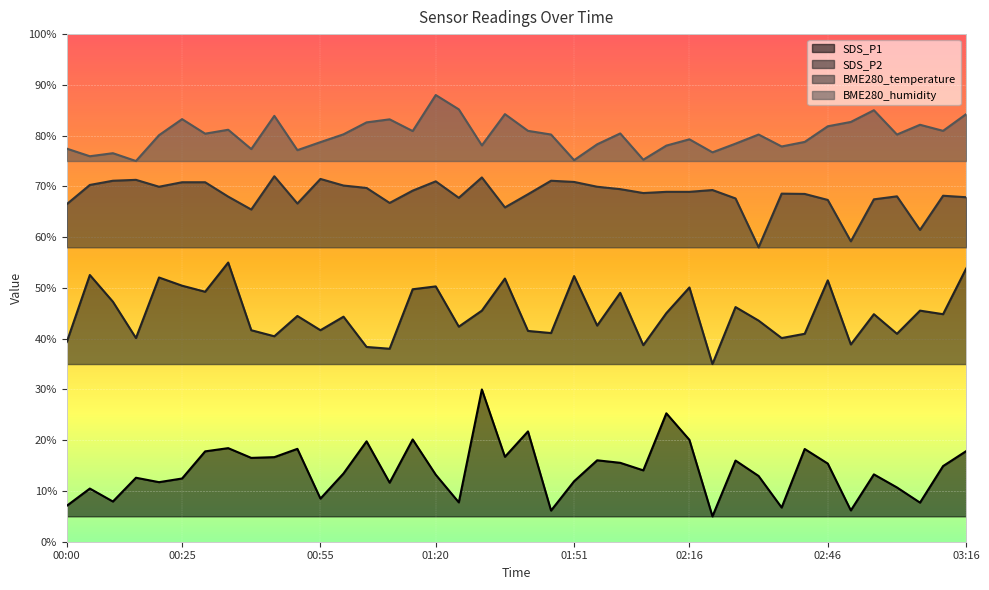

What is the sum of the BME280_humidity values at 00:40 and 00:25?

160.6